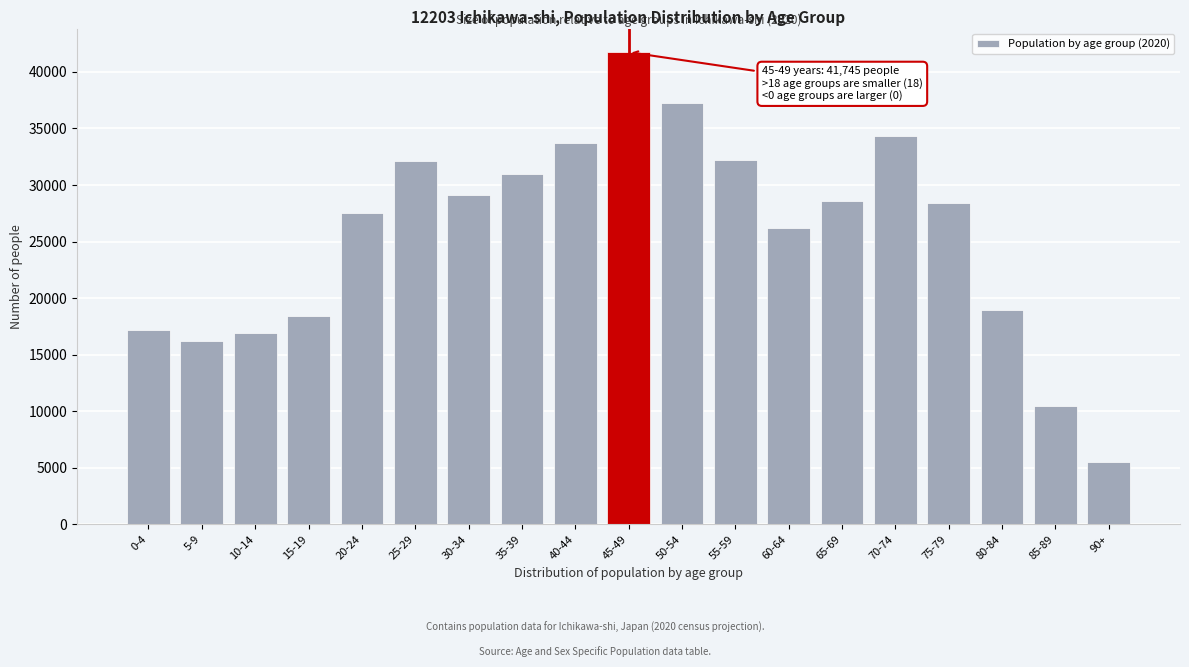

What is the difference between the maximum and second lowest values?

31248